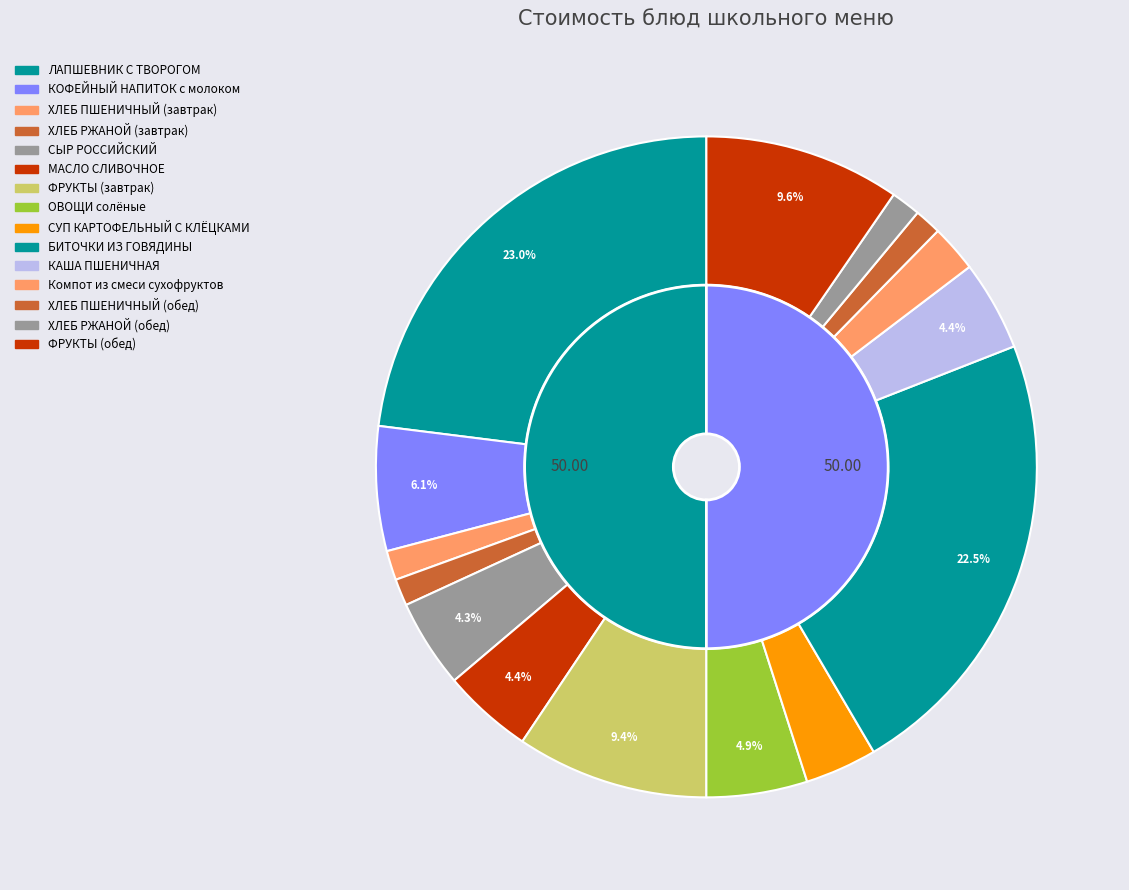

Between ХЛЕБ ПШЕНИЧНЫЙ (завтрак) and ЛАПШЕВНИК С ТВОРОГОМ, which is larger?

ЛАПШЕВНИК С ТВОРОГОМ